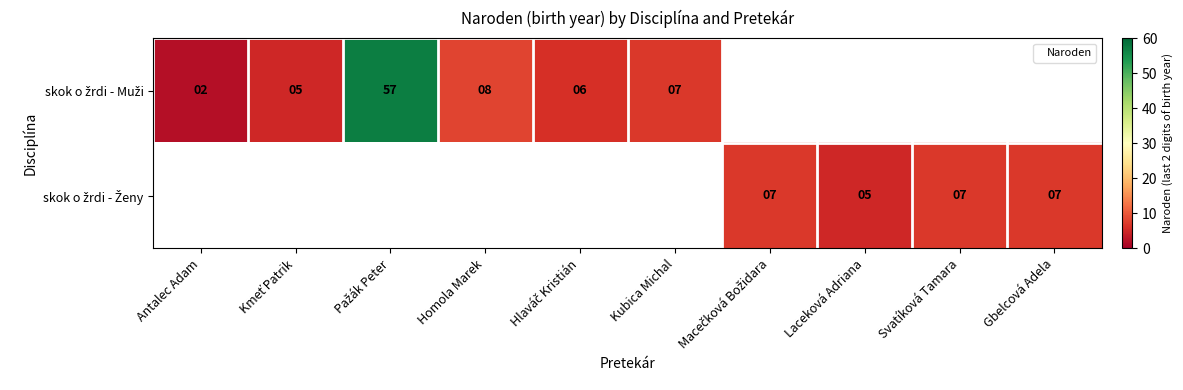

Which series has the largest range (max minus min)?

skok o žrdi - Muži